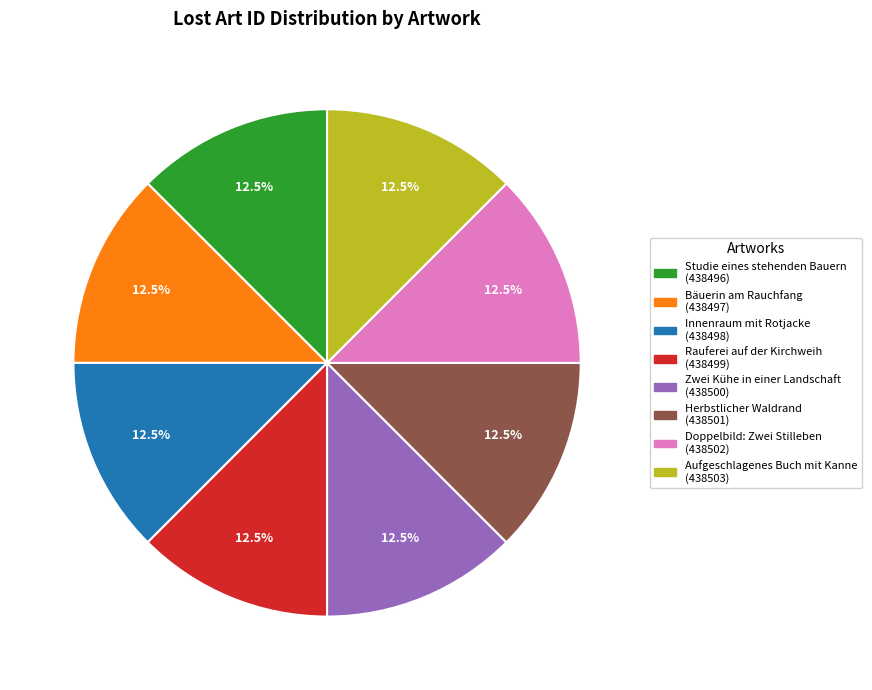

Is there a majority slice in this chart?

No